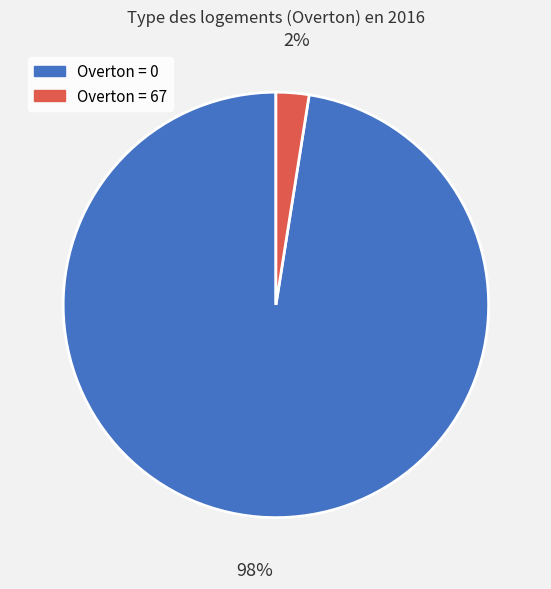

How many slices are in this pie chart?

2